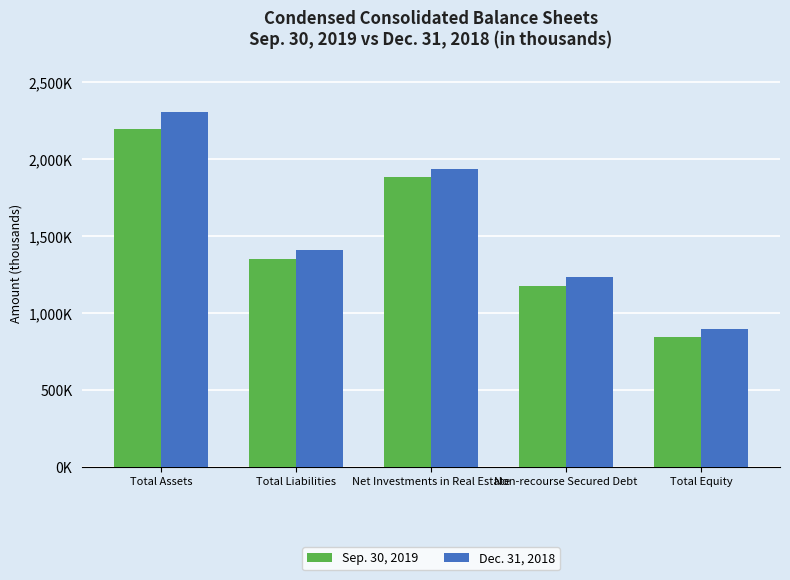

What is the minimum value shown in the chart?

845151